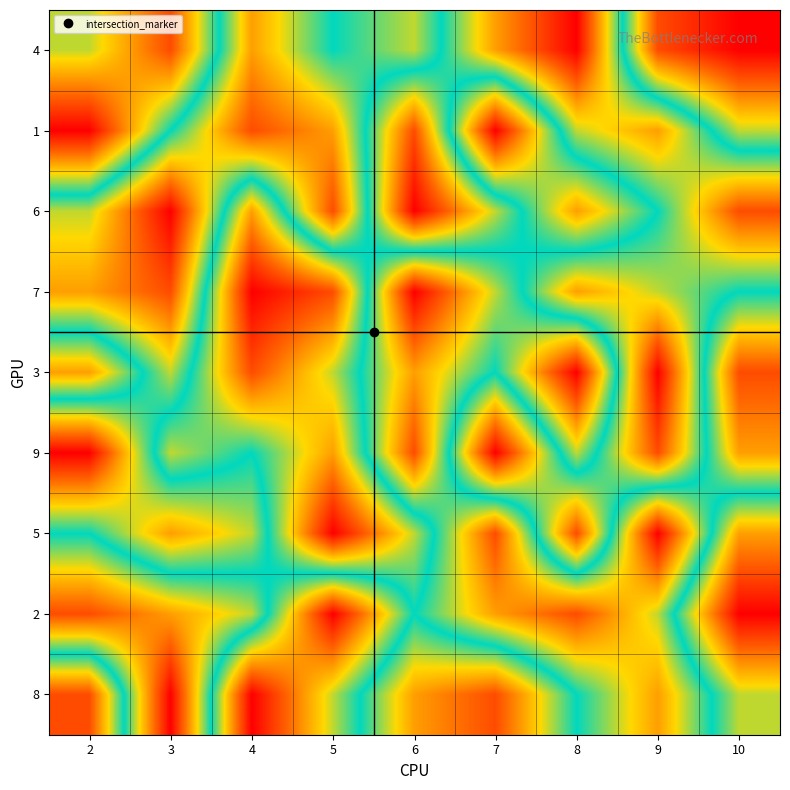

Reading left to right, what are all the values shown in this chart?

4: 2=4	3=2	4=7	5=5	6=6	7=3	8=1	9=8	10=9
1: 2=1	3=5	4=8	5=7	6=2	7=9	8=4	9=3	10=6
6: 2=6	3=9	4=3	5=8	6=1	7=4	8=7	9=5	10=2
7: 2=7	3=8	4=1	5=2	6=9	7=6	8=3	9=4	10=5
3: 2=3	3=6	4=2	5=4	6=7	7=5	8=9	9=1	10=8
9: 2=9	3=4	4=5	5=3	6=8	7=1	8=6	9=2	10=7
5: 2=5	3=7	4=6	5=1	6=4	7=8	8=2	9=9	10=3
2: 2=2	3=3	4=4	5=9	6=5	7=7	8=8	9=6	10=1
8: 2=8	3=1	4=9	5=6	6=3	7=2	8=5	9=7	10=4